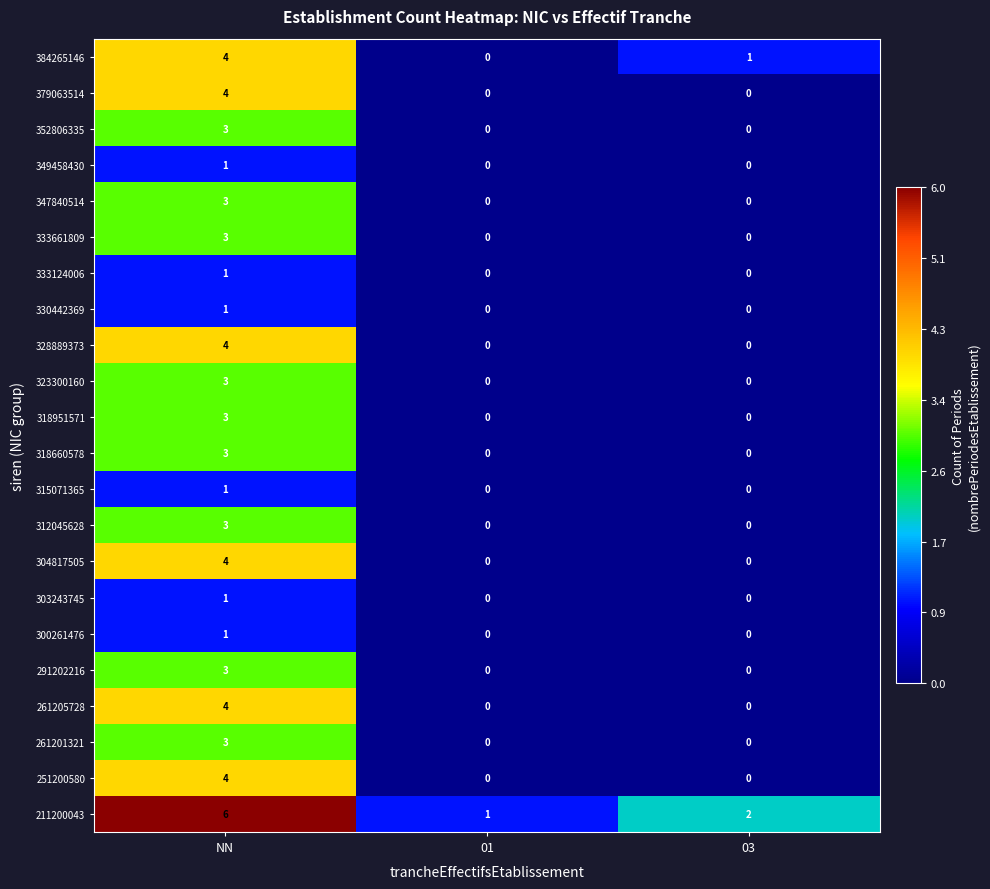

Which label corresponds to the largest value in the chart?

NN